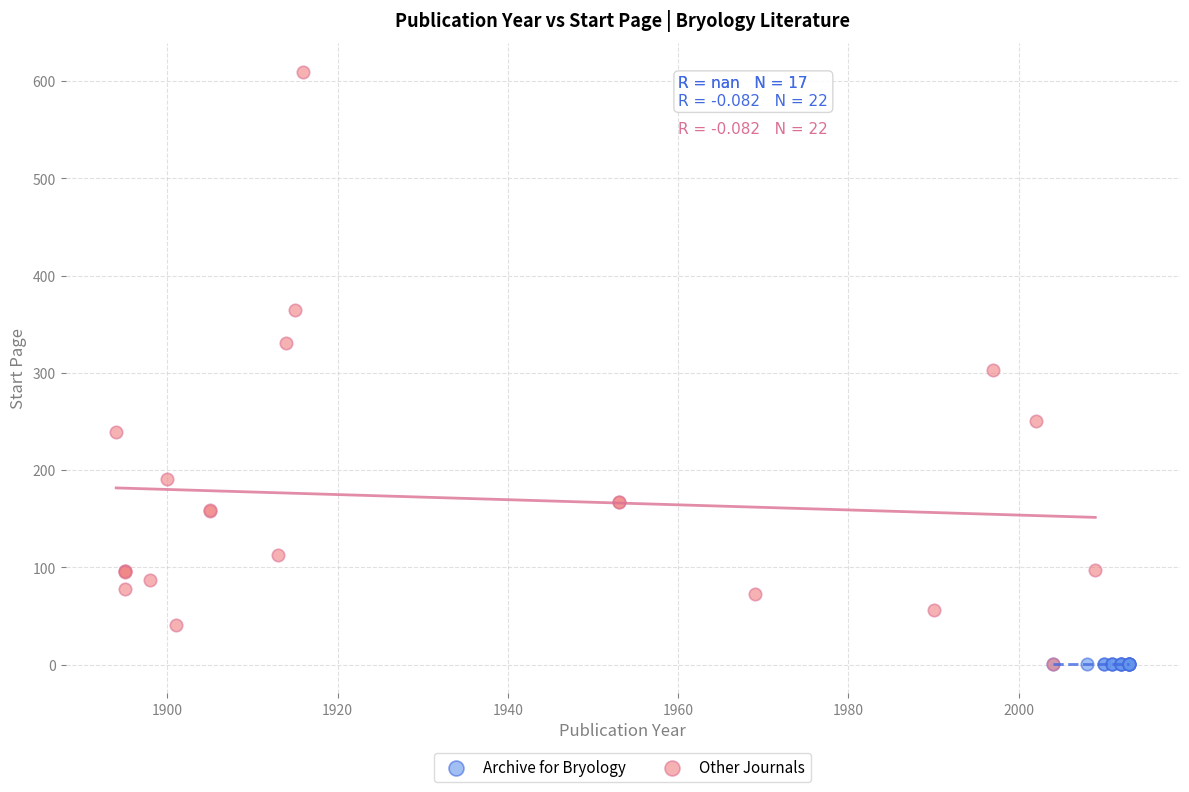

Which series reaches the maximum Y coordinate?

Other Journals